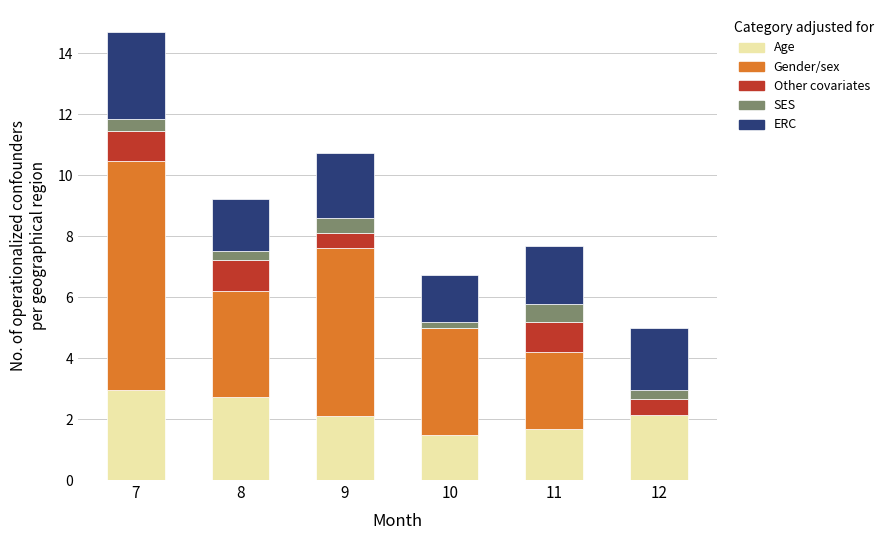

Is it true that Age equals 0.5 at 9?

False